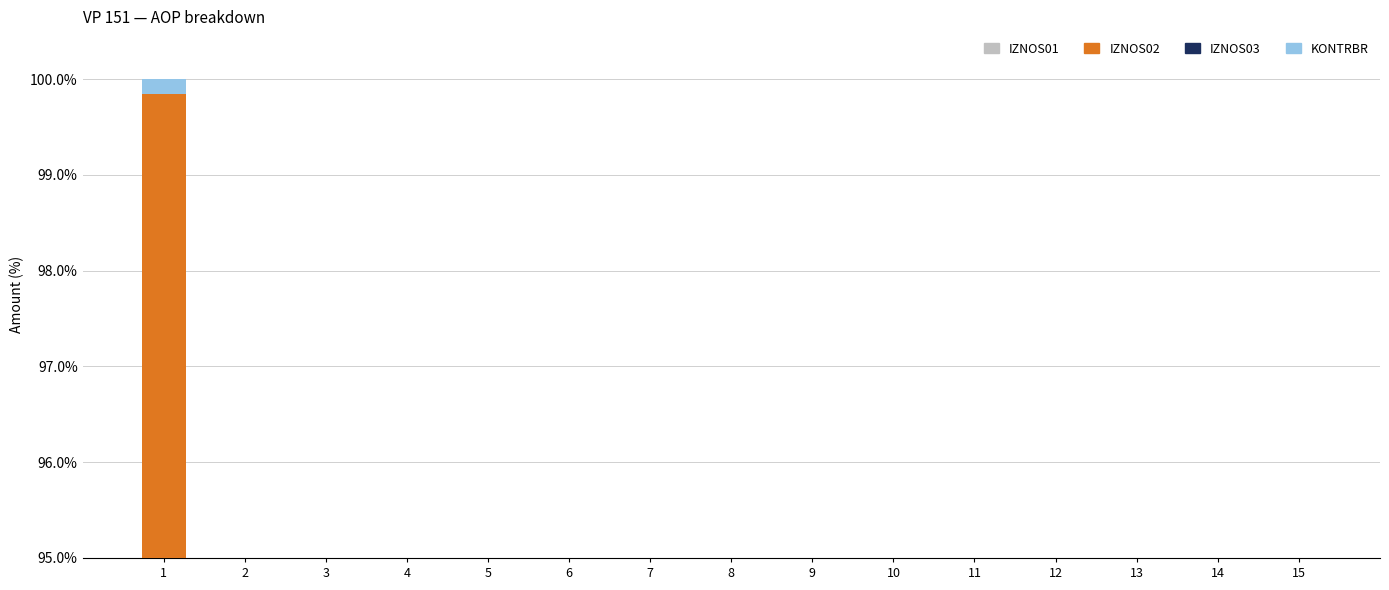

What is the average value of the IZNOS01 series?

2.9